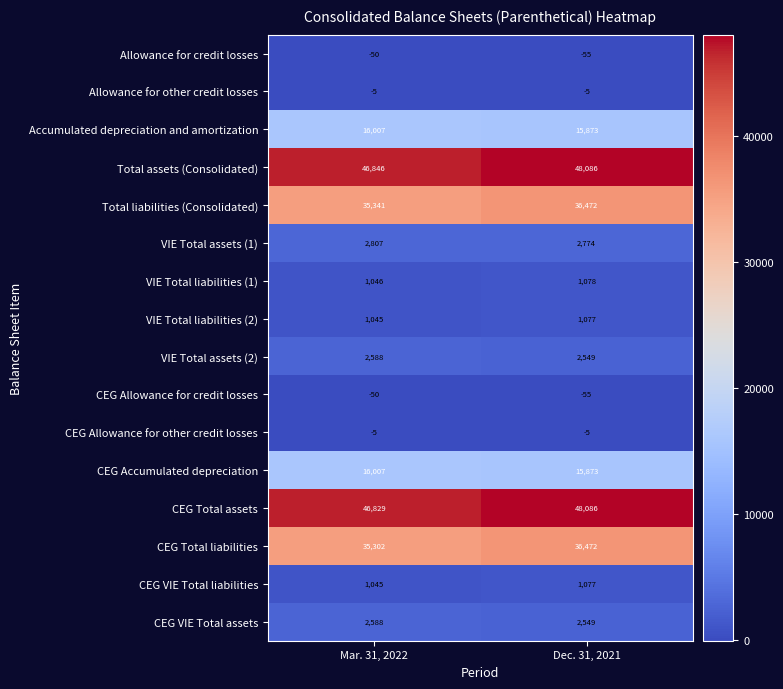

What is the minimum value shown in the chart?

-55